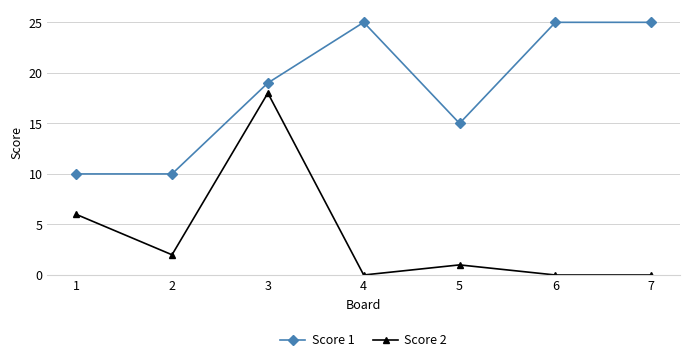

Does the chart display data point markers on the line(s)?

Yes